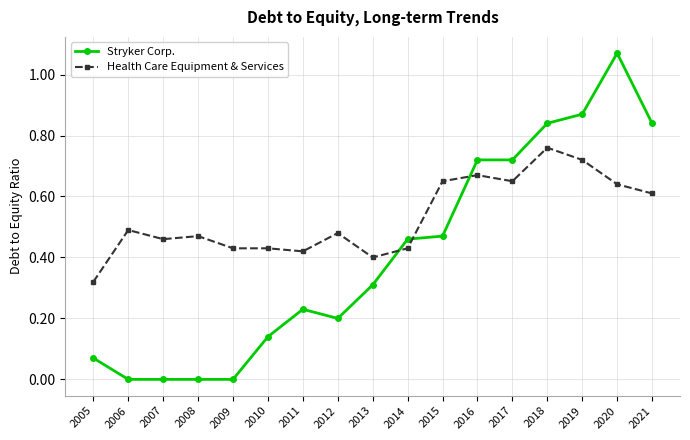

How many series are shown in this chart?

2